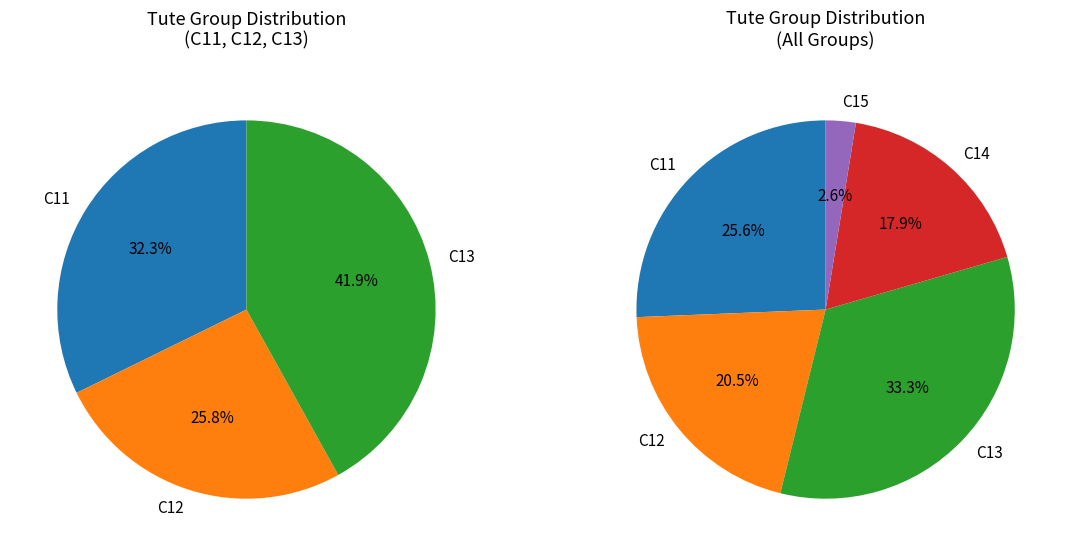

What is the largest slice in the pie chart?

C13